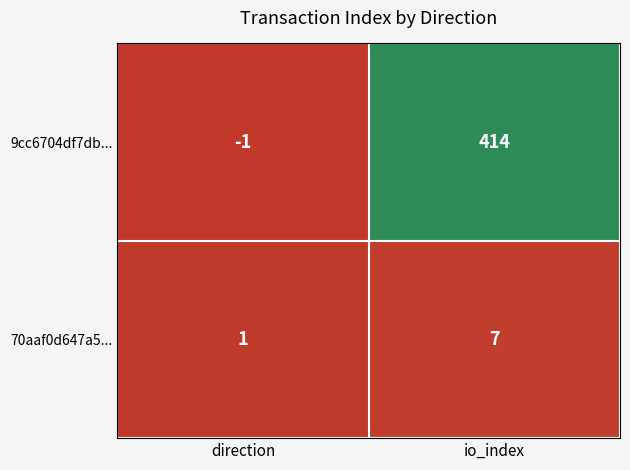

Count the number of categories in the chart.

2